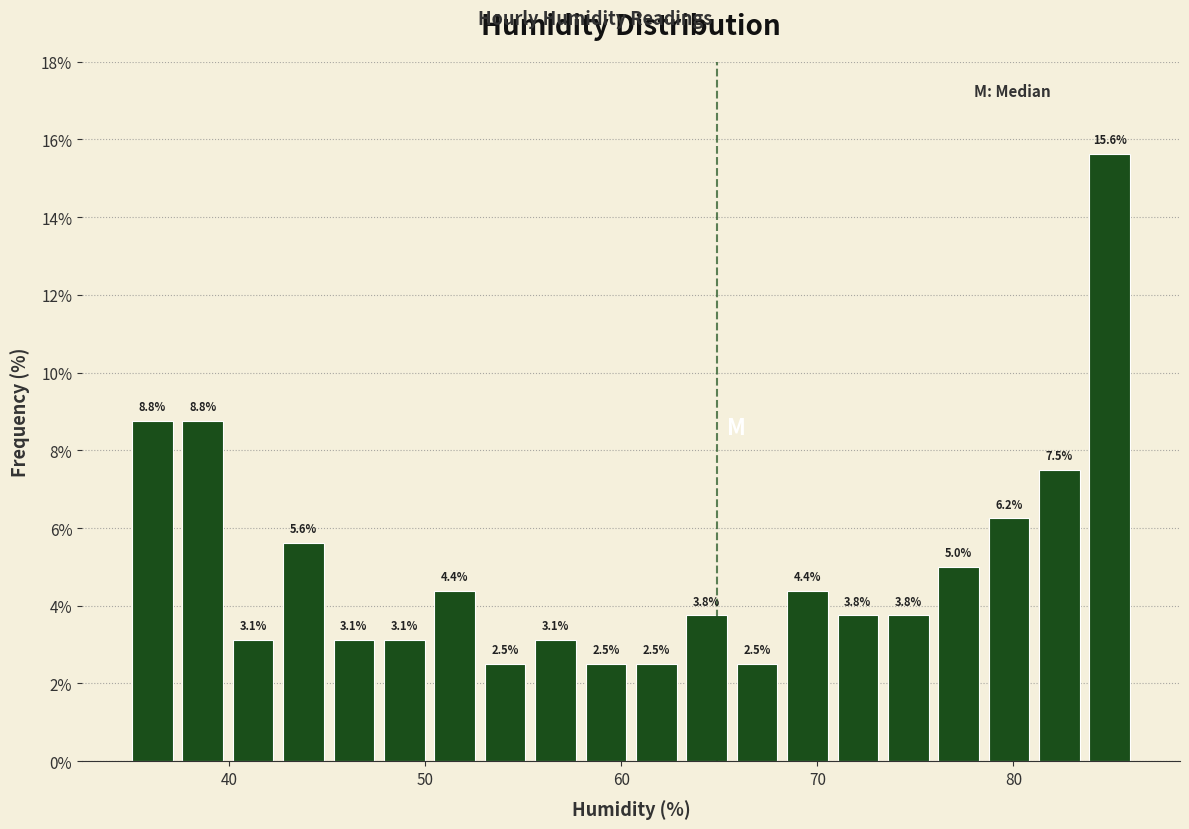

Read against the x-axis, roughly where is the centre of the tallest bar?

85